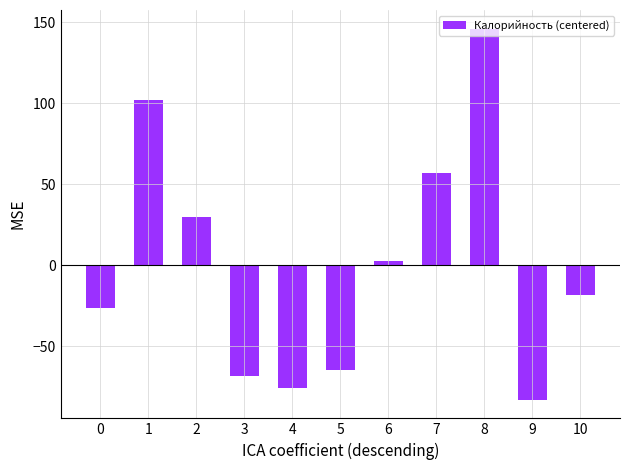

Reading left to right, what are all the values shown in this chart?

-26.2	101.9	30.1	-68.6	-76.2	-64.6	2.4	56.7	146.2	-83.2	-18.2